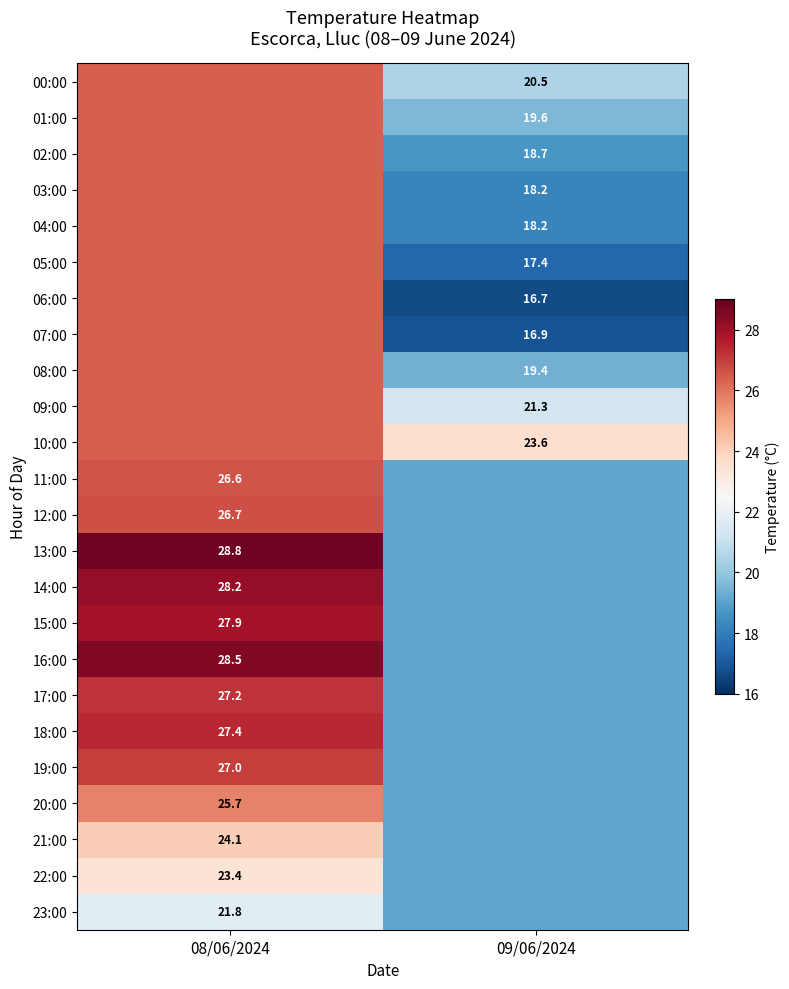

What is the difference between the 10:00 values at 09/06/2024 and 08/06/2024?

2.8